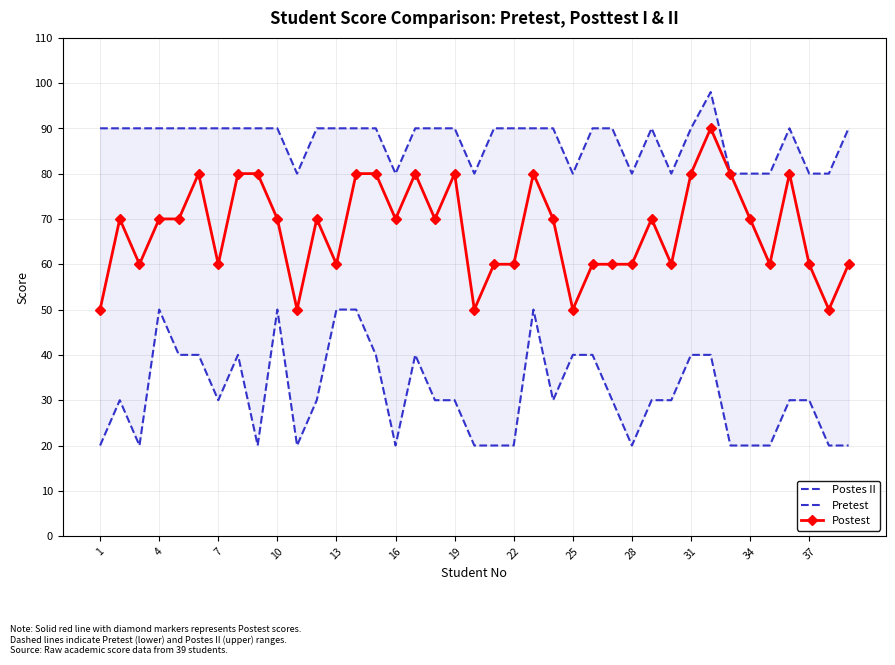

Reading left to right, list all the values displayed in this chart.

Postes II: 90	90	90	90	90	90	90	90	90	90	80	90	90	90	90	80	90	90	90	80	90	90	90	90	80	90	90	80	90	80	90	98	80	80	80	90	80	80	90
Pretest: 20	30	20	50	40	40	30	40	20	50	20	30	50	50	40	20	40	30	30	20	20	20	50	30	40	40	30	20	30	30	40	40	20	20	20	30	30	20	20
Postest: 50	70	60	70	70	80	60	80	80	70	50	70	60	80	80	70	80	70	80	50	60	60	80	70	50	60	60	60	70	60	80	90	80	70	60	80	60	50	60